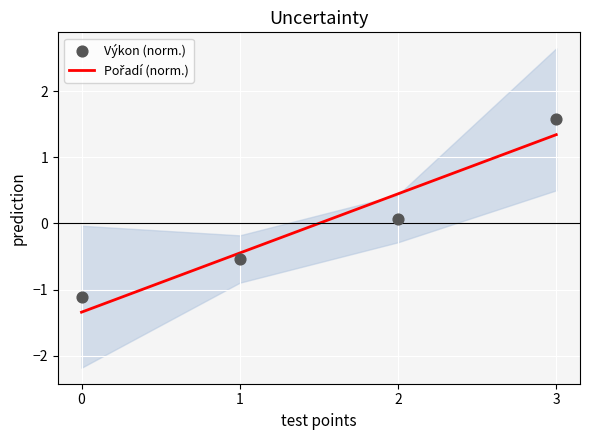

What is the total value across all series at 1?

-1.0